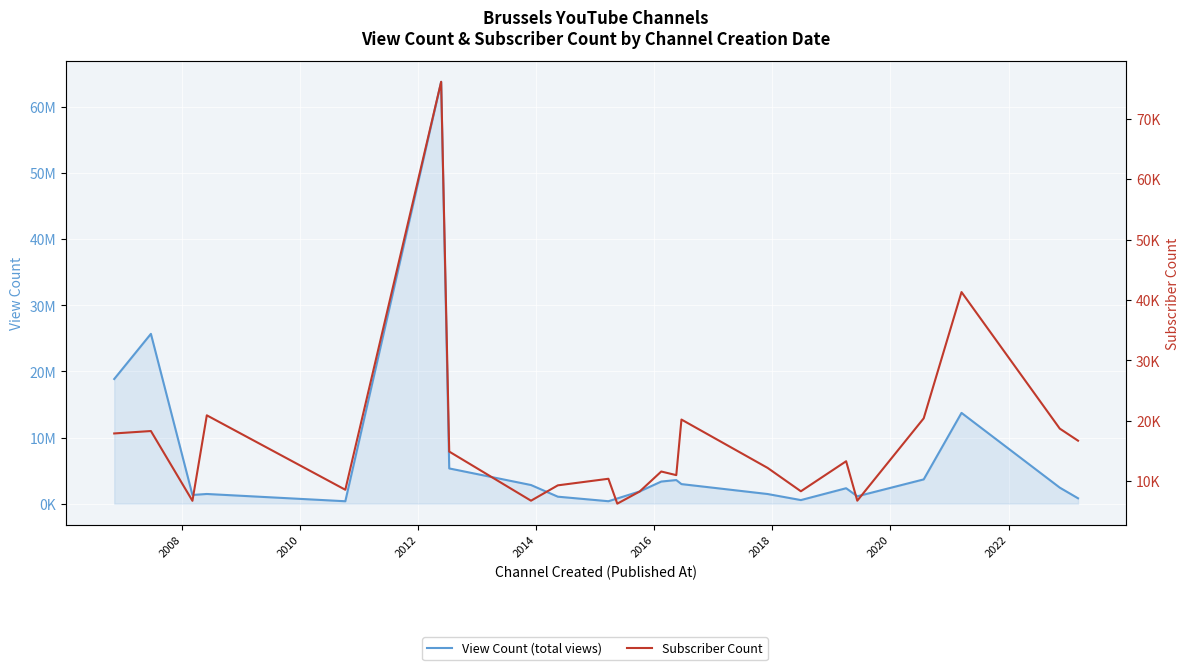

How many values in the Subscriber Count series exceed 12200?

11